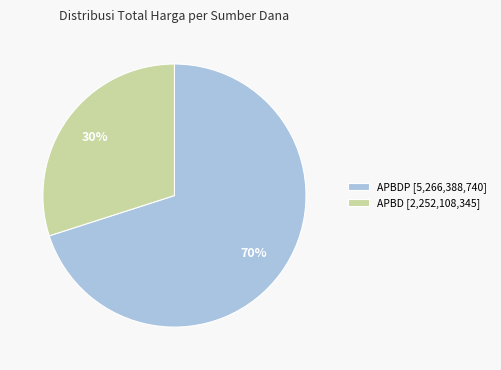

Which category accounts for the majority?

APBDP [5,266,388,740]